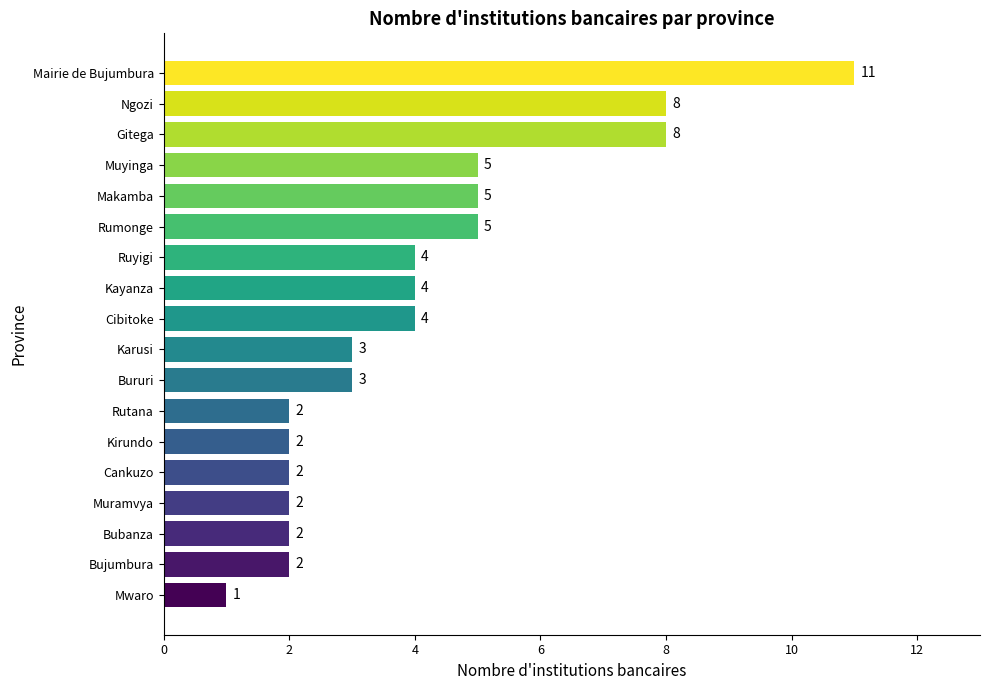

What is the greatest value displayed?

11